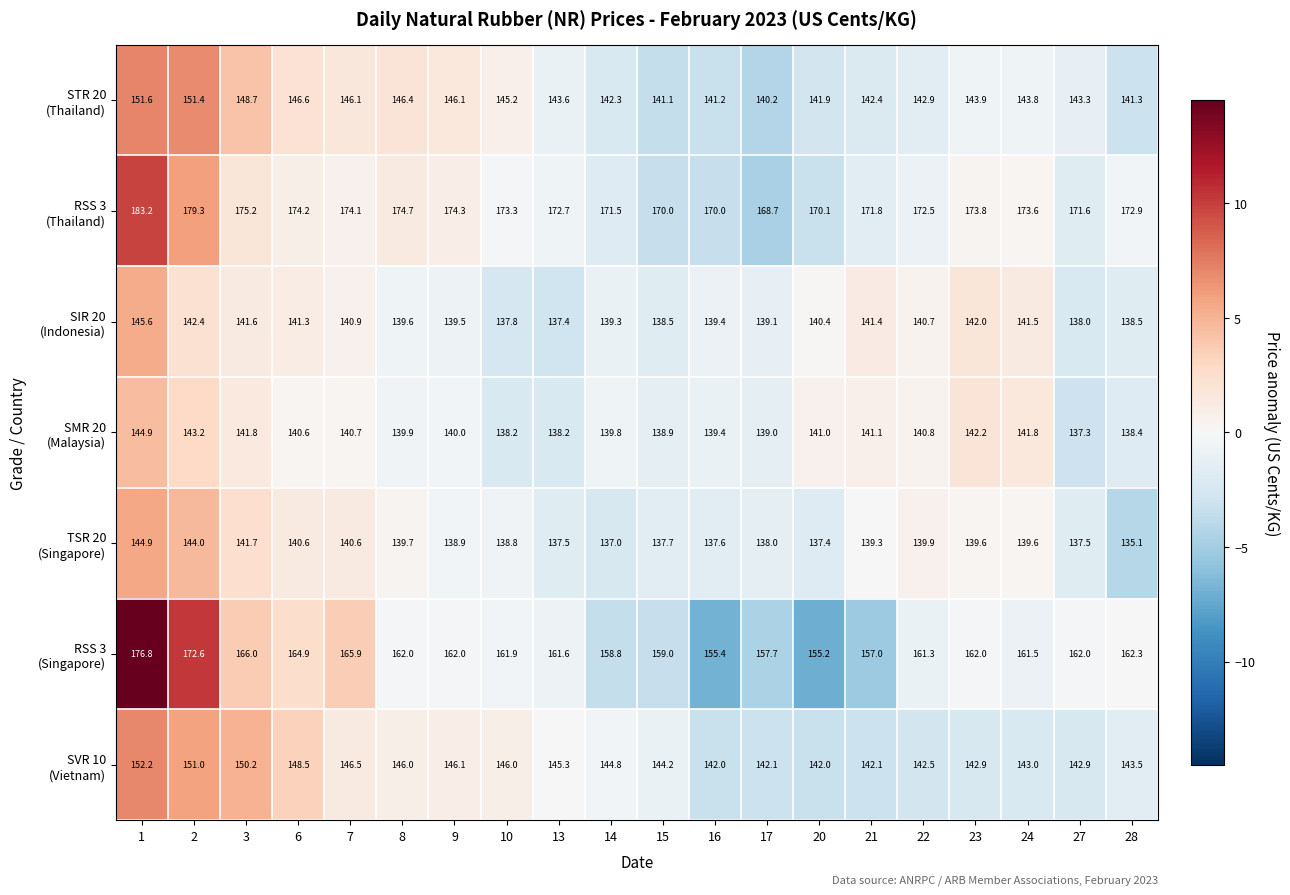

What is the smallest value displayed?

135.1